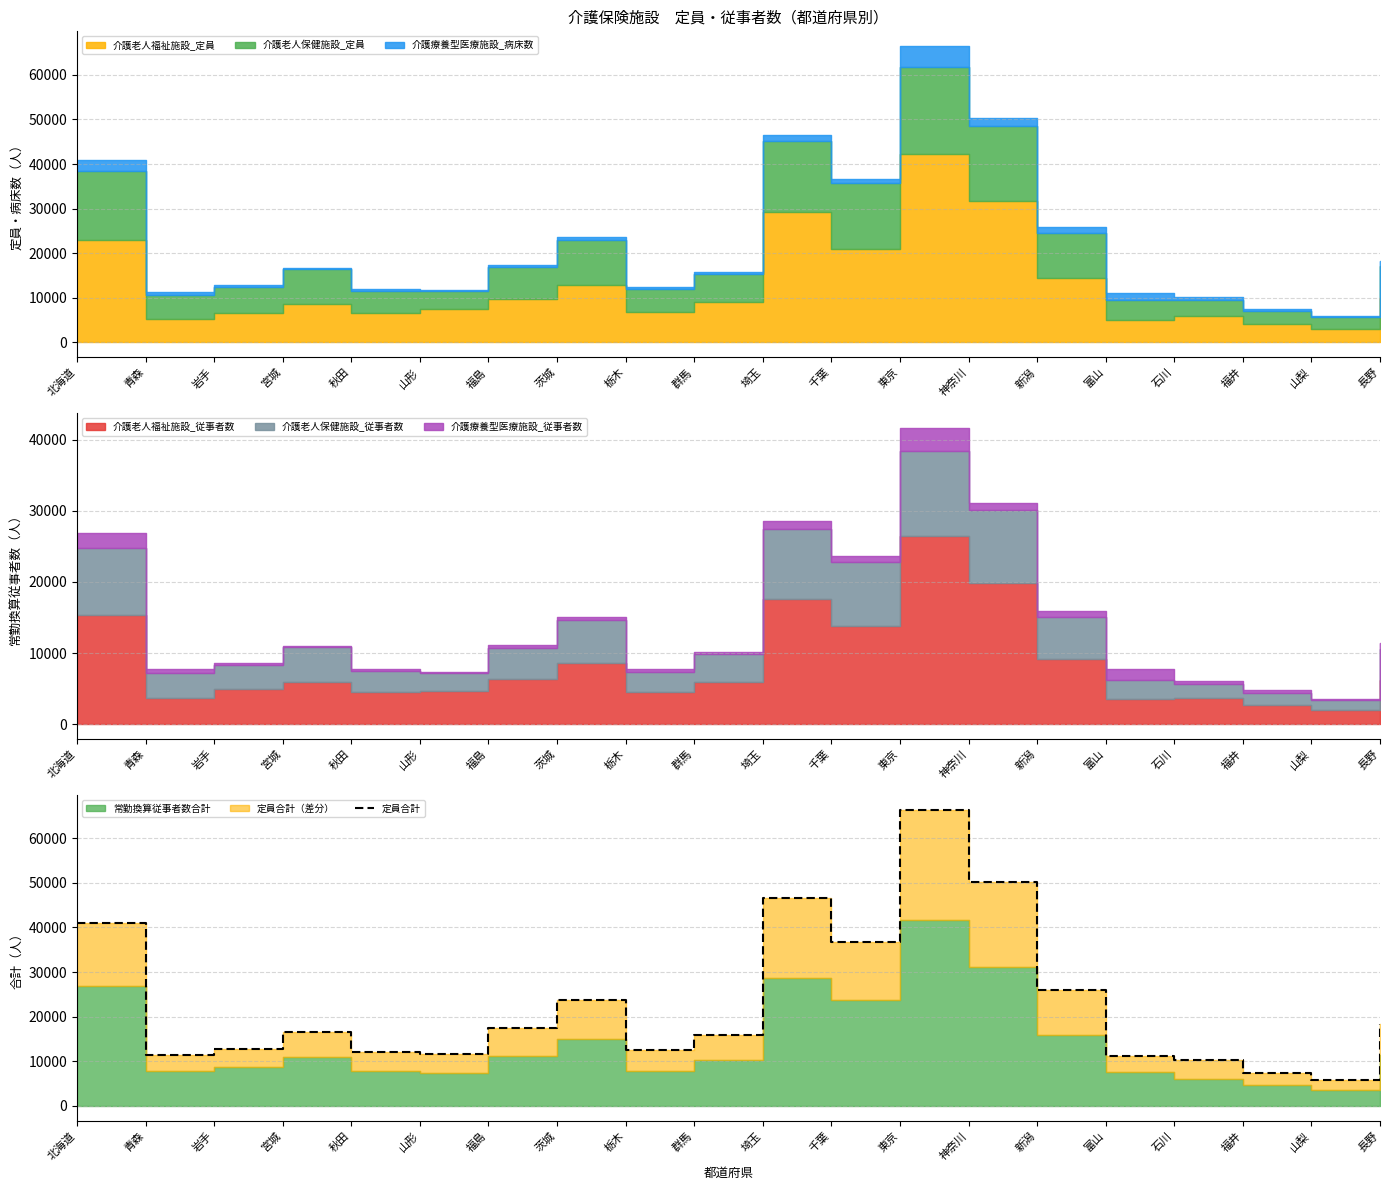

How many interior local valleys (lower than both neighbors) does the data have?

5